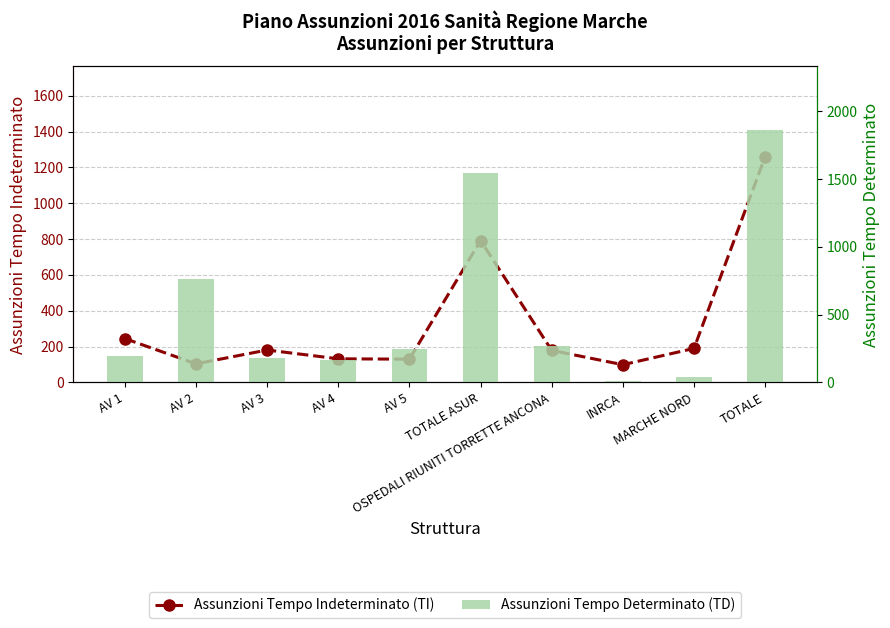

How many groups of bars are there?

10